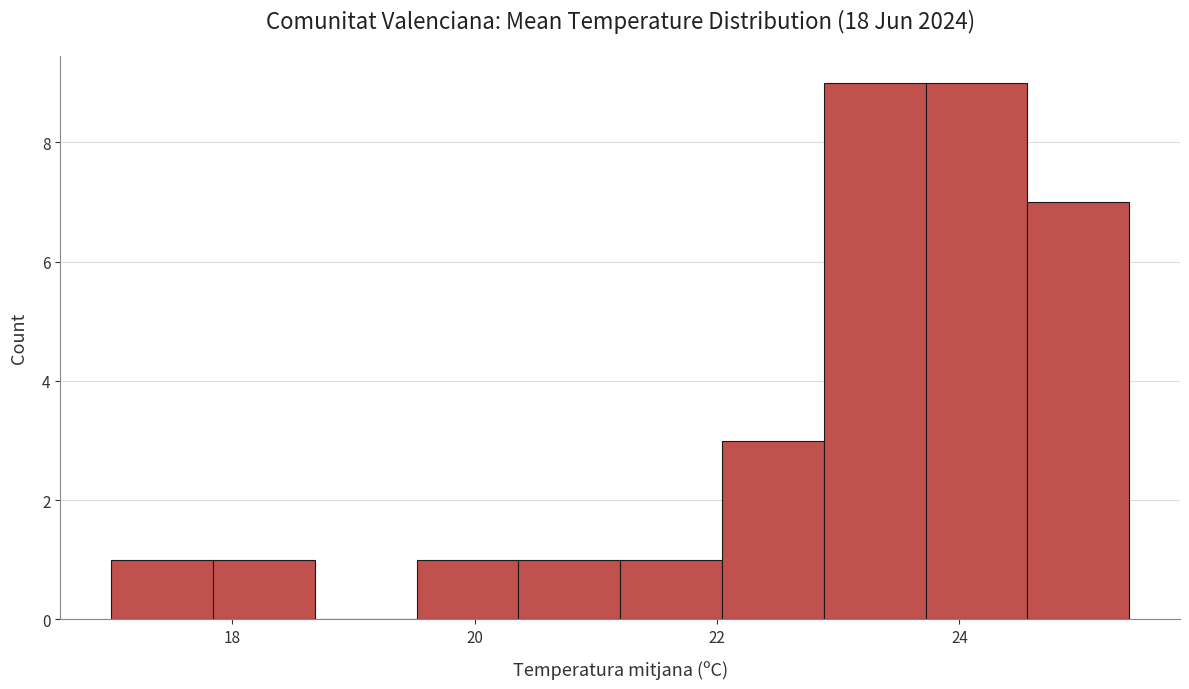

Reading left to right, transcribe this chart: for each bar, give the range it covers on the x-axis and its height. Neither the bar edges nor the heights are printed on the chart, so give them approximately, as read against the axes.

17.00 to 17.84: 1
17.84 to 18.68: 1
18.68 to 19.52: 0
19.52 to 20.36: 1
20.36 to 21.20: 1
21.20 to 22.04: 1
22.04 to 22.88: 3
22.88 to 23.72: 9
23.72 to 24.56: 9
24.56 to 25.40: 7